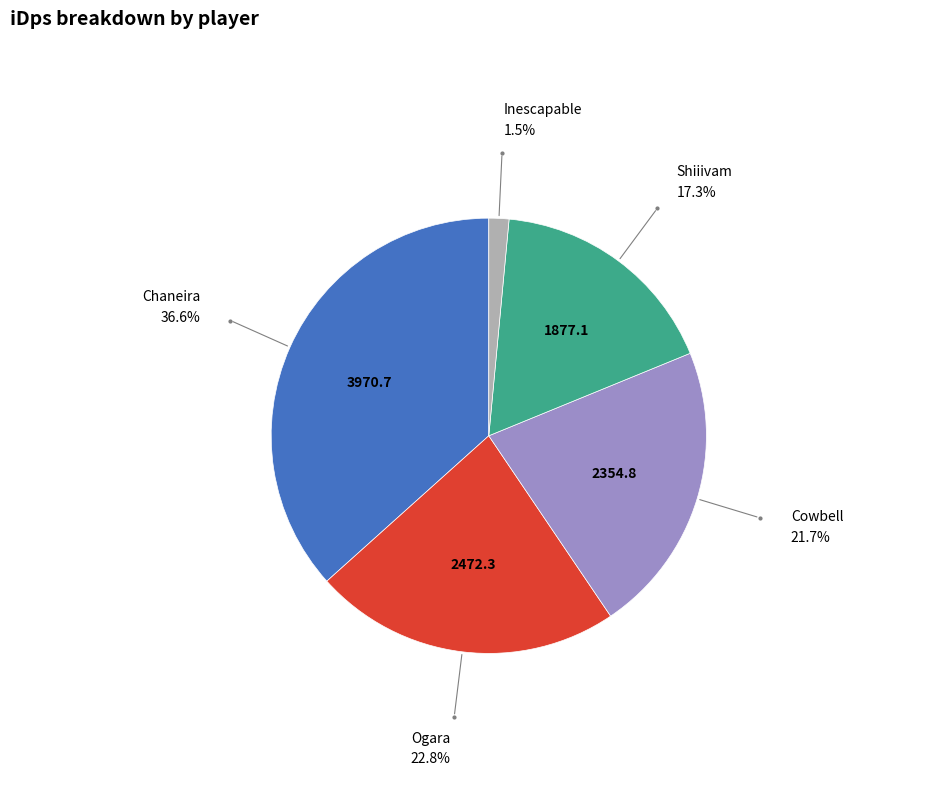

True or false: Inescapable accounts for 11% of the total.

False